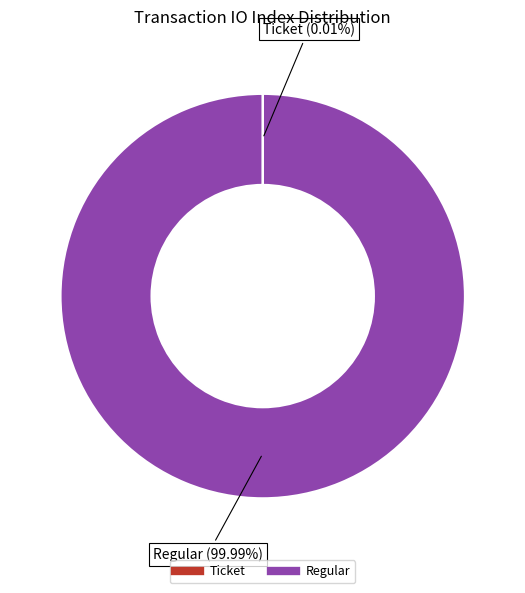

Which slice represents more than half of the pie?

Regular